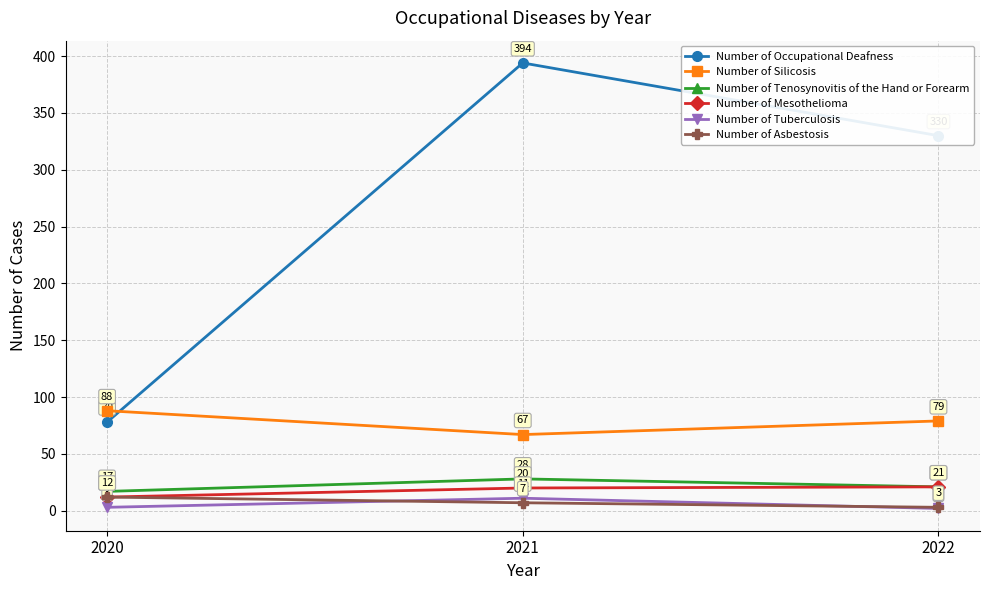

Is the value of Number of Tuberculosis at 2021 greater than the value of Number of Silicosis at 2022?

No